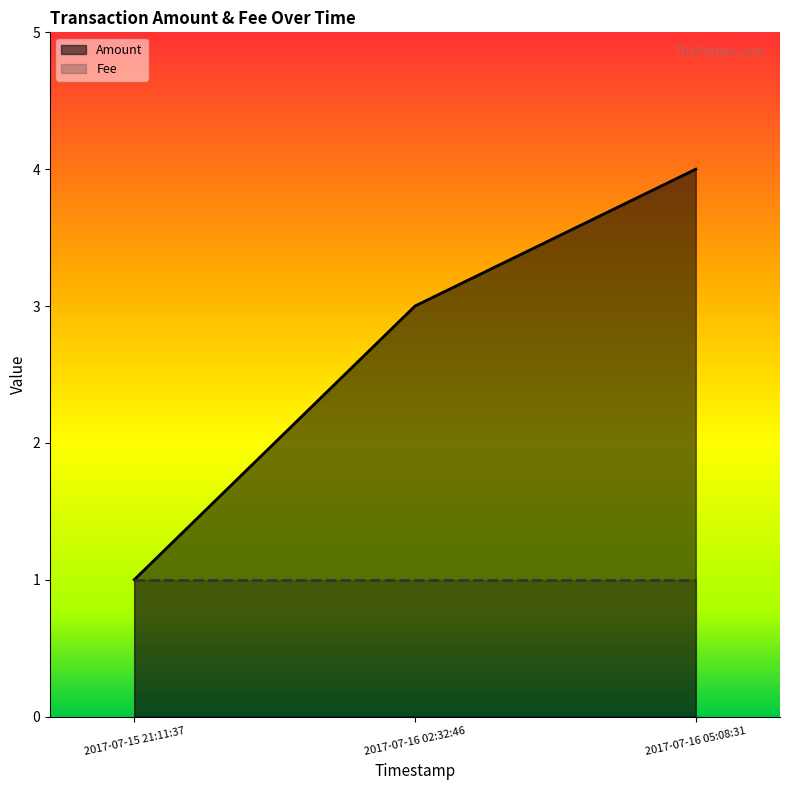

What position from the left is 2017-07-15 21:11:37?

1